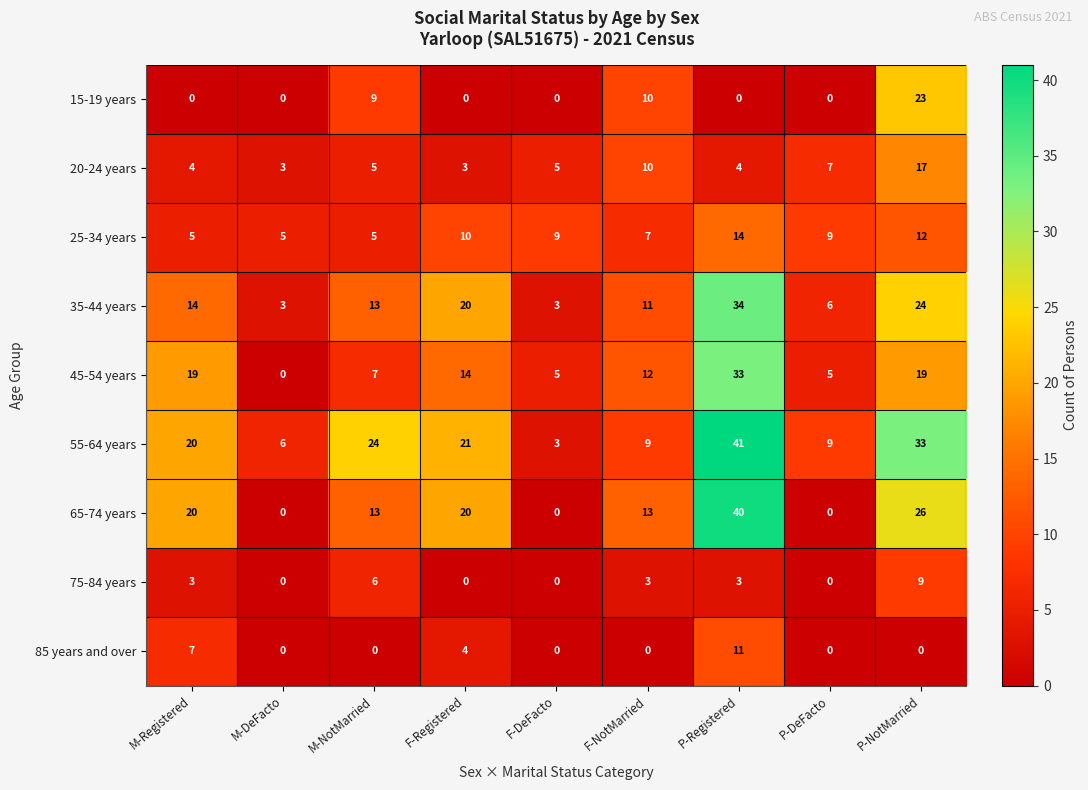

At which category is the sum across all series the highest?

P-Registered